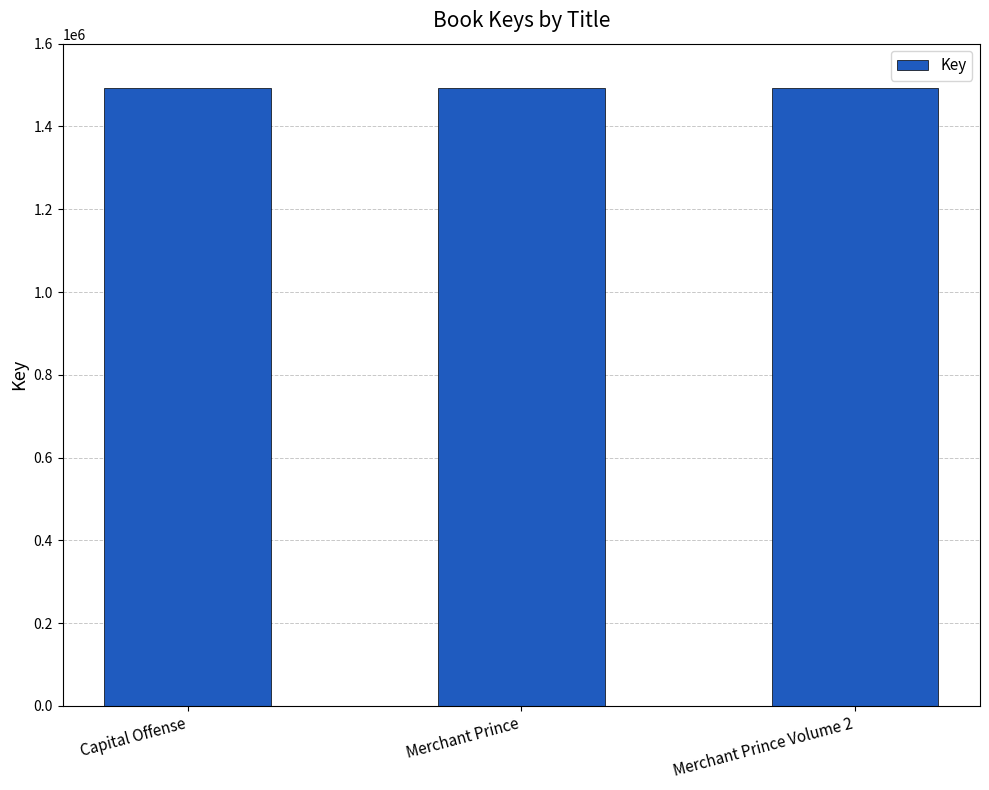

What is the difference between the maximum and minimum values?

10